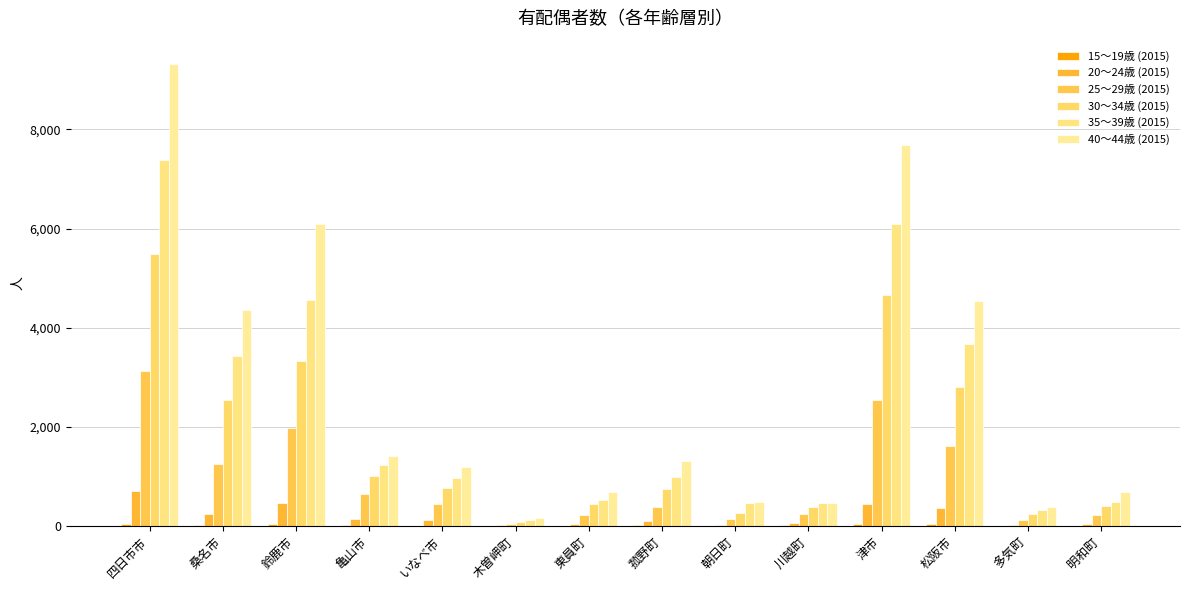

The 30～34歳 (2015) series shows 255 at 朝日町. True or false?

True